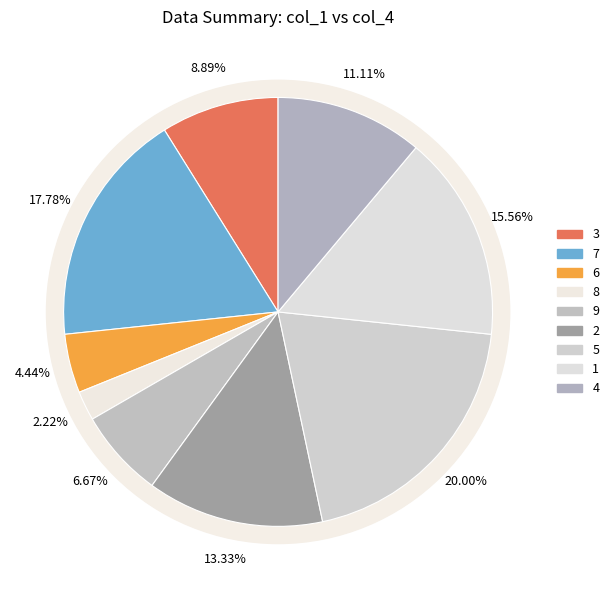

Between 2 and 3, which is larger?

2